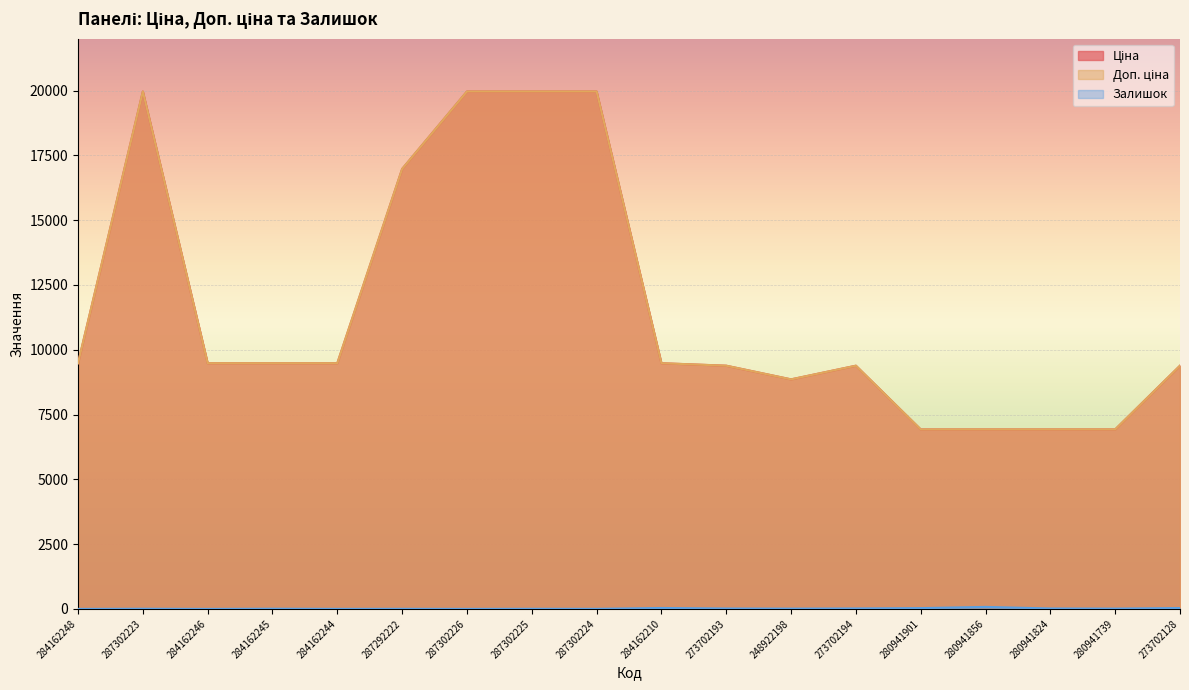

How many interior local valleys does the Ціна series have?

1